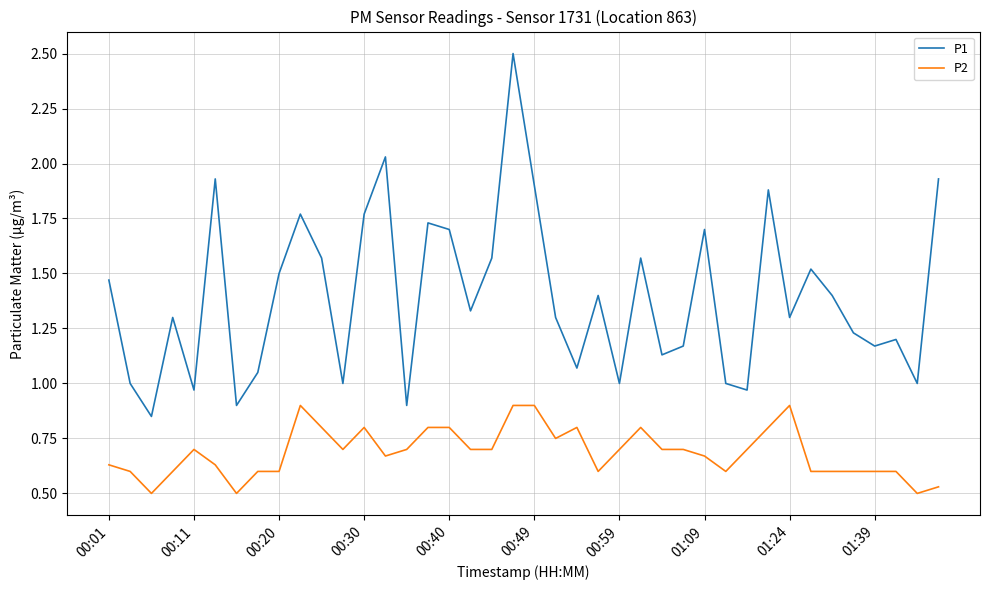

What is the difference between the maximum and minimum values in the P2 series?

0.4